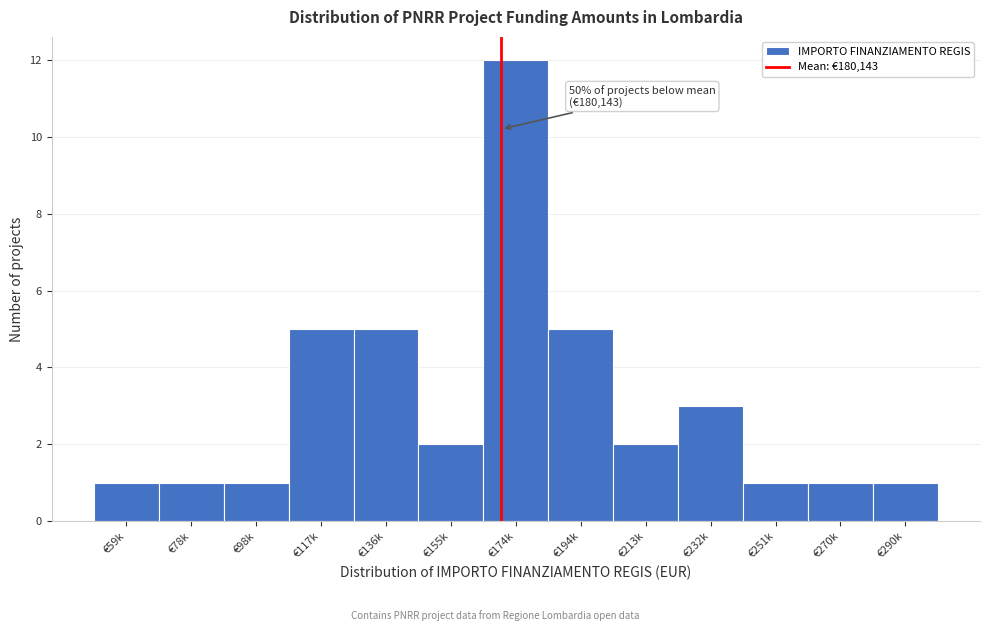

Reading right to left, transcribe all the data shown in this chart.

€290k=1	€270k=1	€251k=1	€232k=3	€213k=2	€194k=5	€174k=12	€155k=2	€136k=5	€117k=5	€98k=1	€78k=1	€59k=1